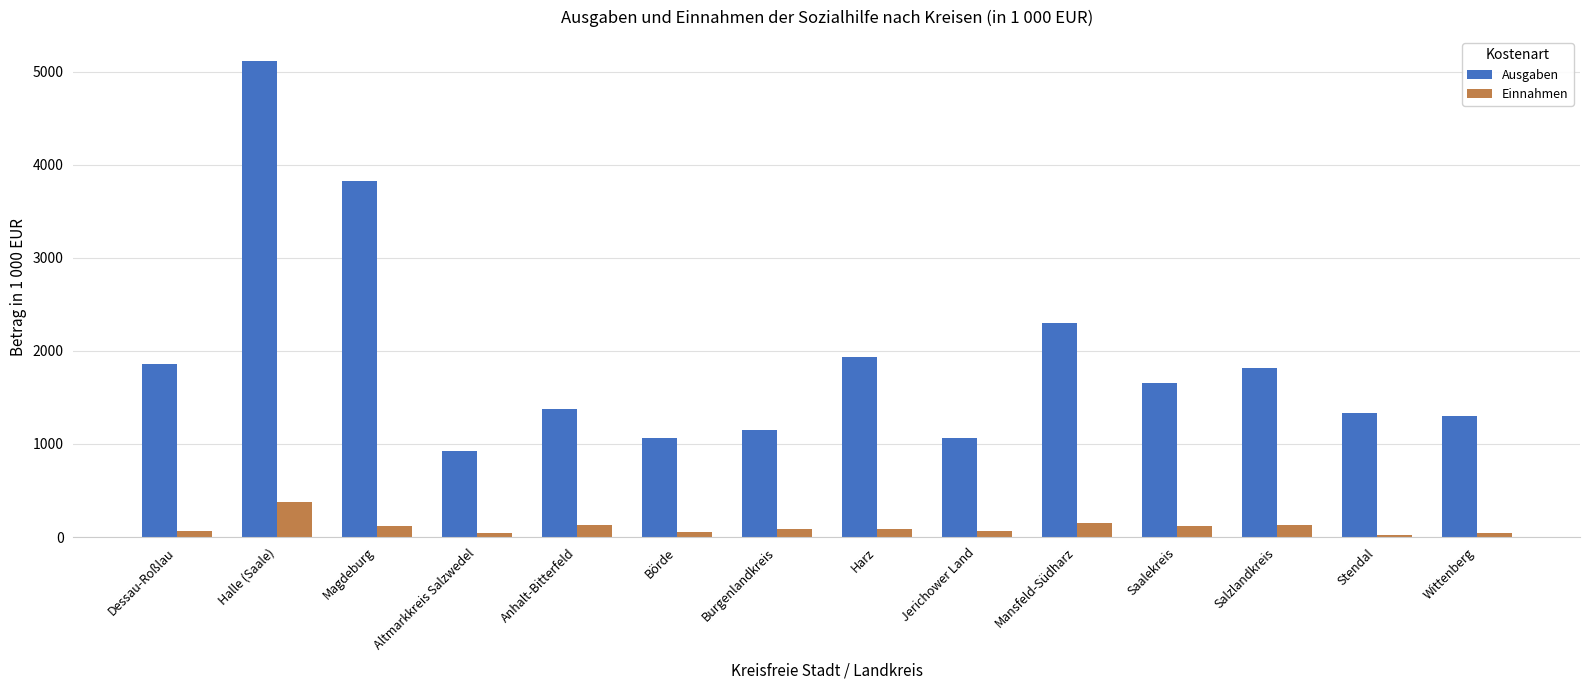

What is the difference between the highest and lowest values at Anhalt-Bitterfeld?

1245